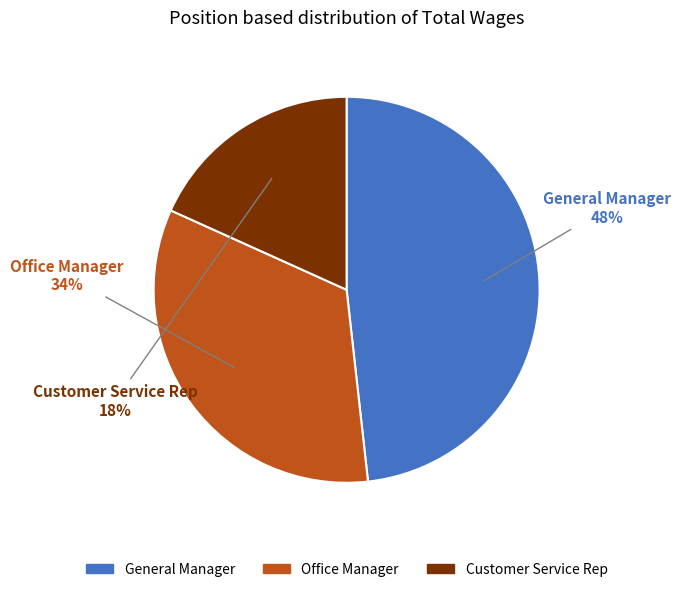

To the nearest percent, what is the difference between the largest and smallest slice percentages?

30%